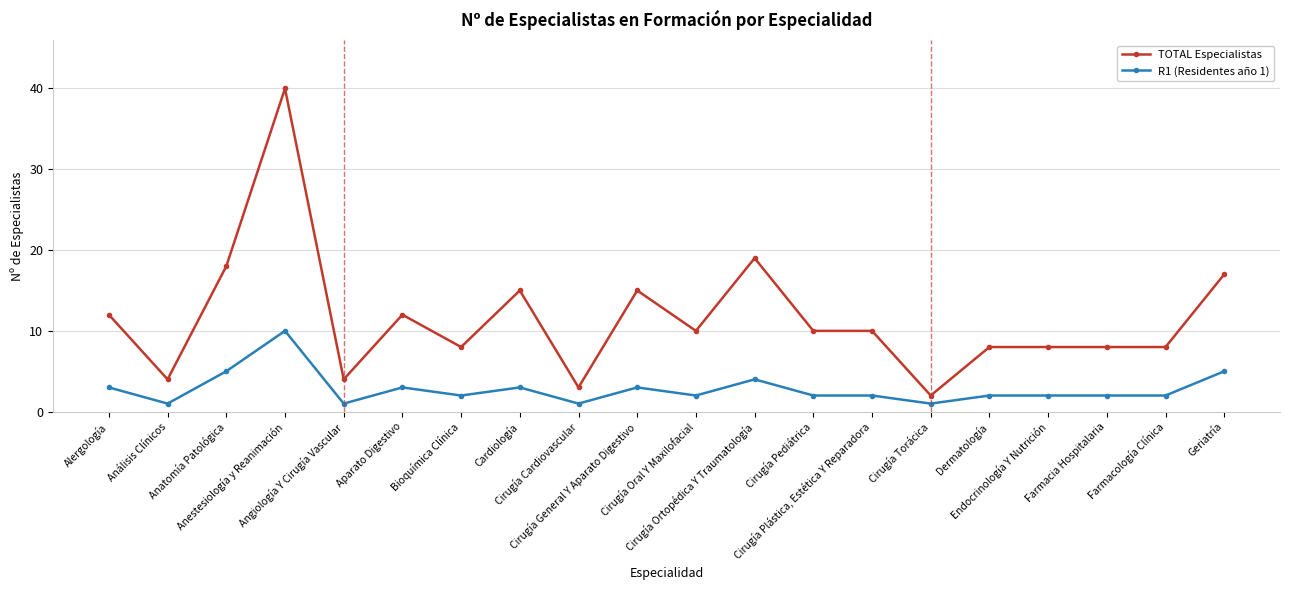

What is the difference between the highest and lowest values at Alergología?

9